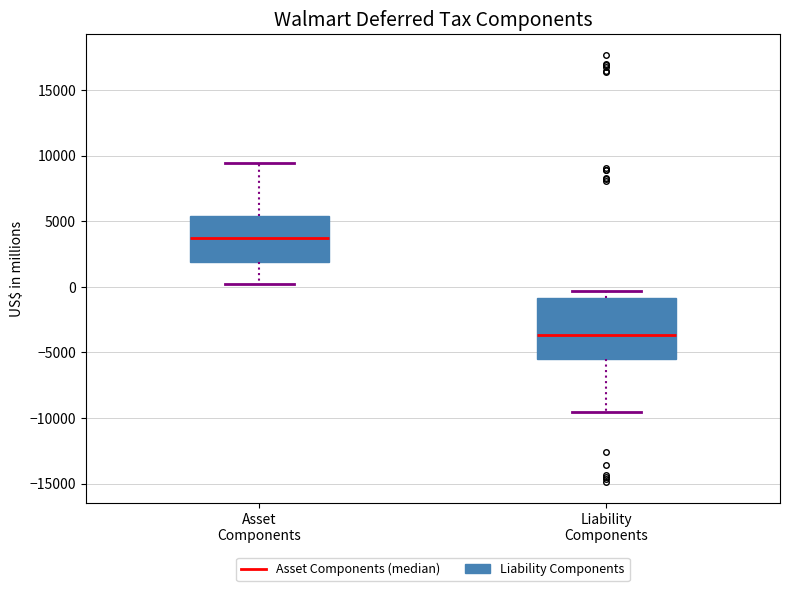

Which box has the highest median line?

Asset Components